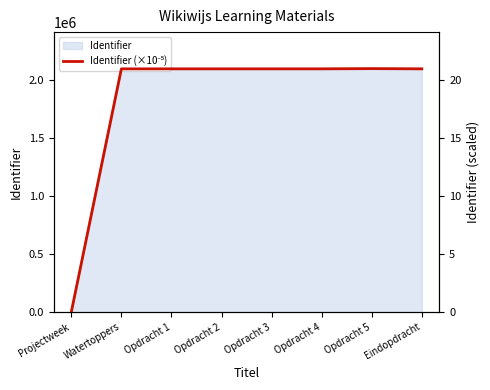

What is the maximum value shown in the chart?

21.0